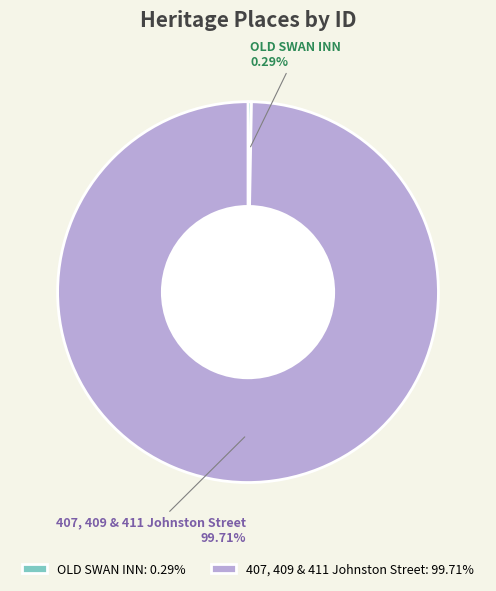

What portion of the pie excludes OLD SWAN INN?

99.7%